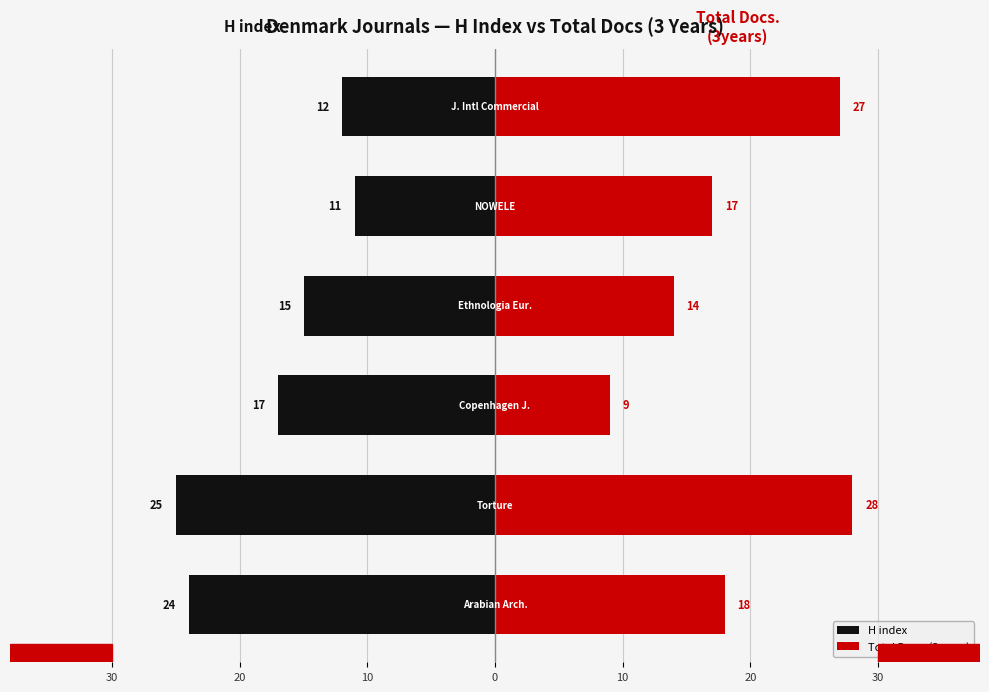

What is the value of the Total Docs. (3years) bar at the 2nd from the left?

28